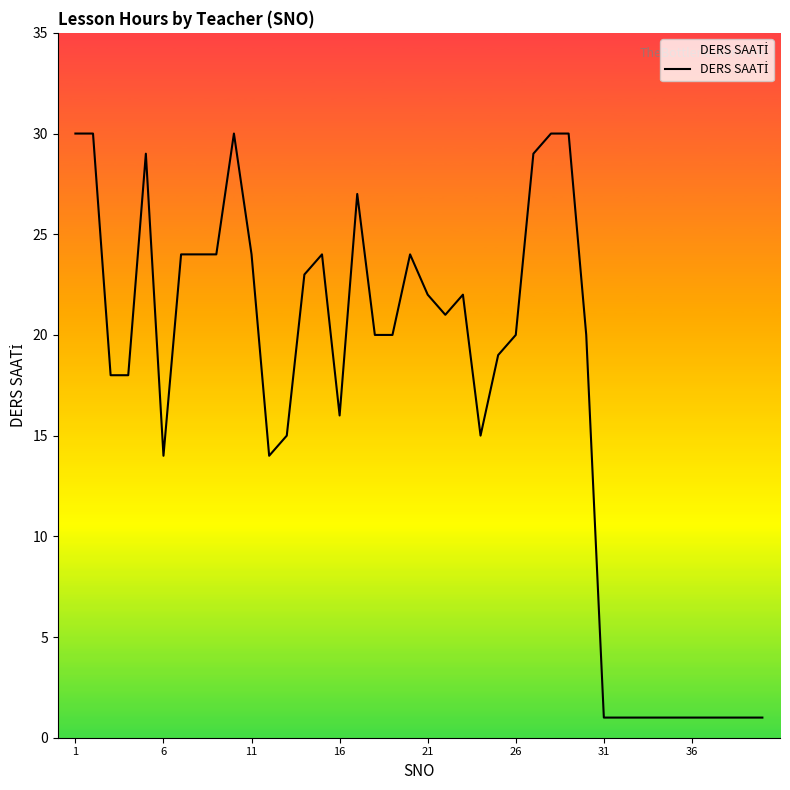

What is the greatest value displayed?

30